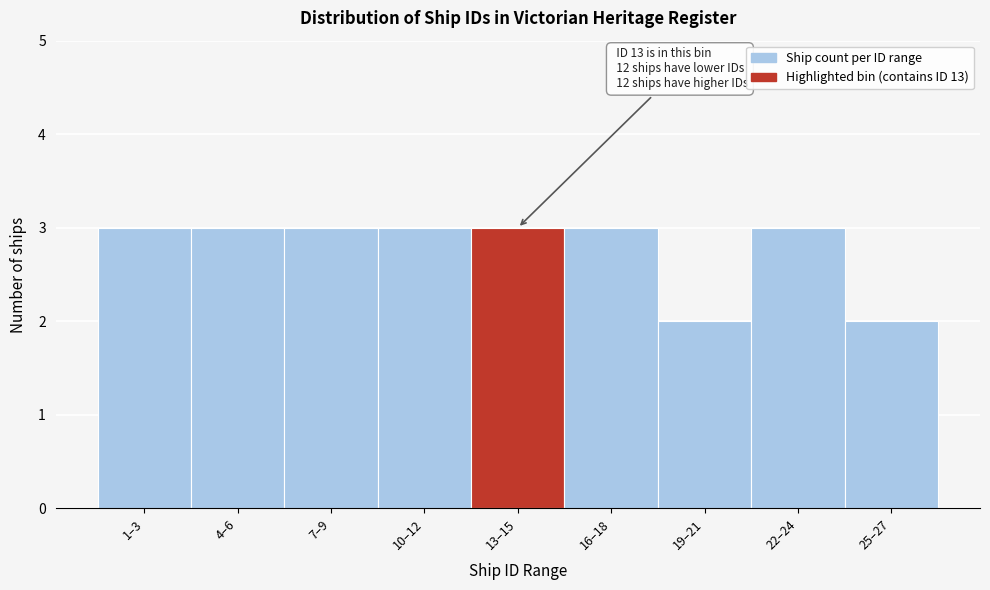

Reading left to right, what are all the values shown in this chart?

3	3	3	3	3	3	2	3	2